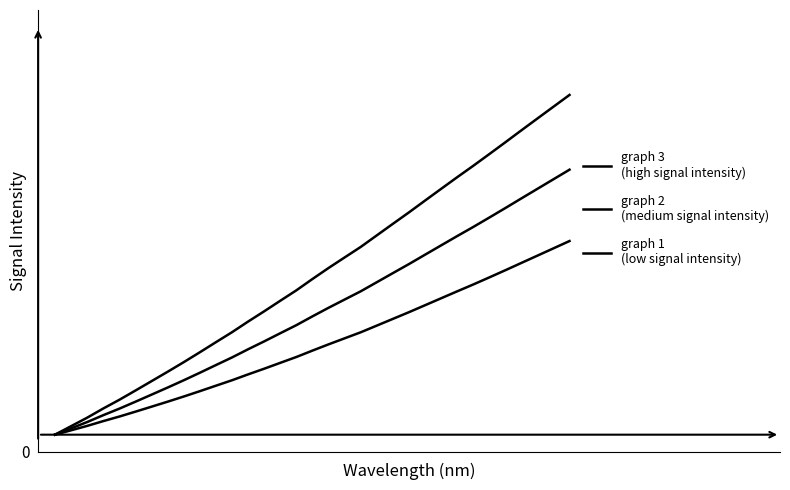

Does the chart have visible grid lines?

No